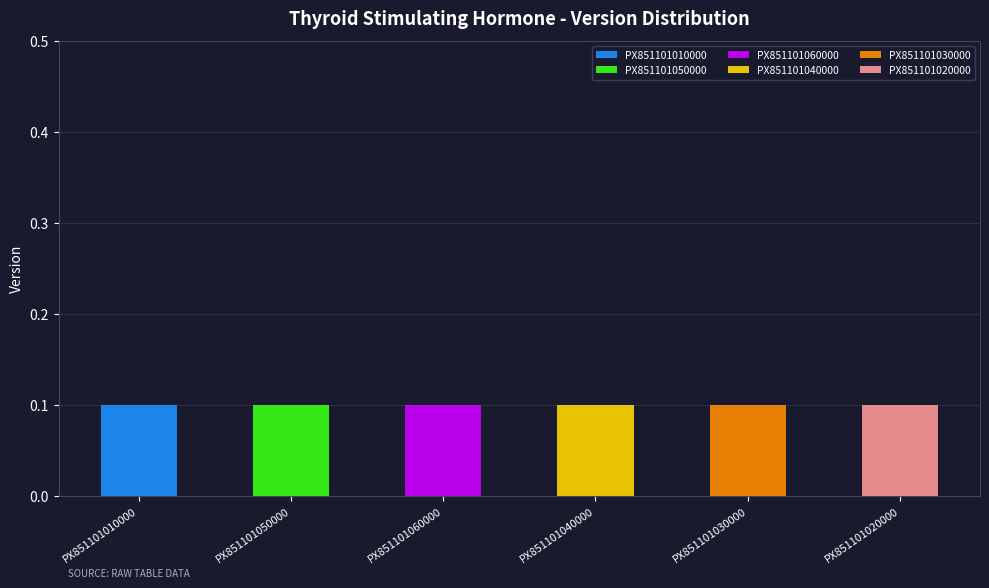

What is the difference between the maximum and minimum values in the PX851101010000 series?

0.1